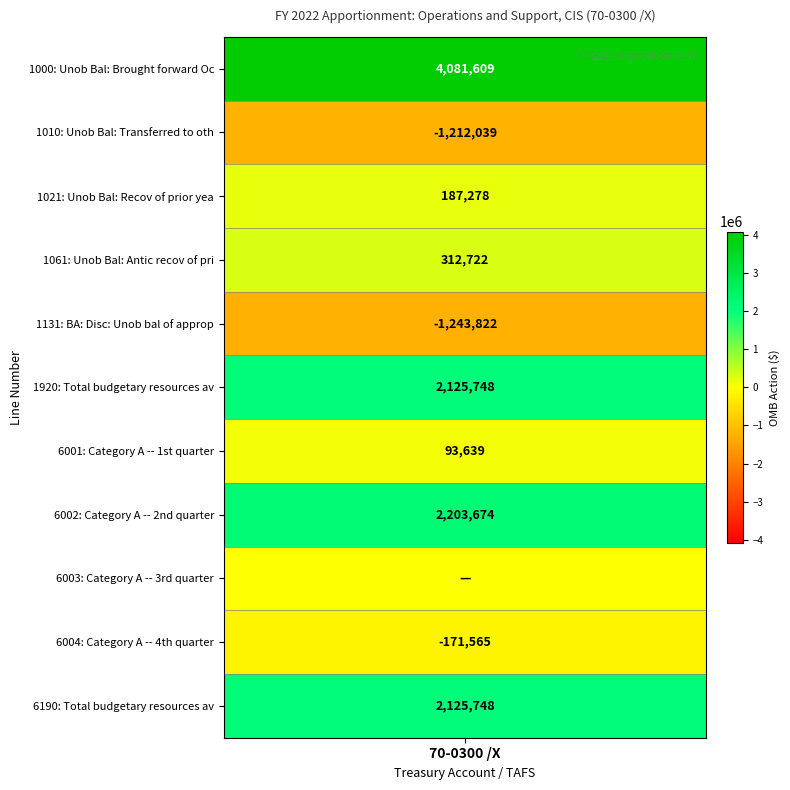

Which label corresponds to the largest value in the chart?

1000